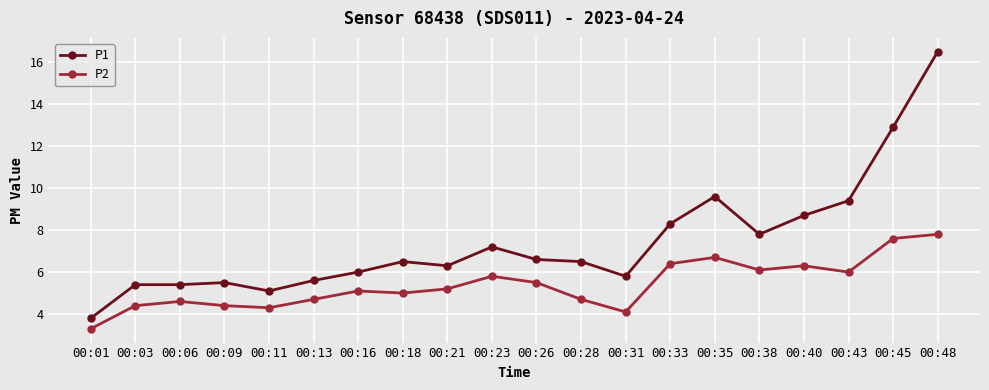

True or false: P2 has more than 1 interior local peaks.

True